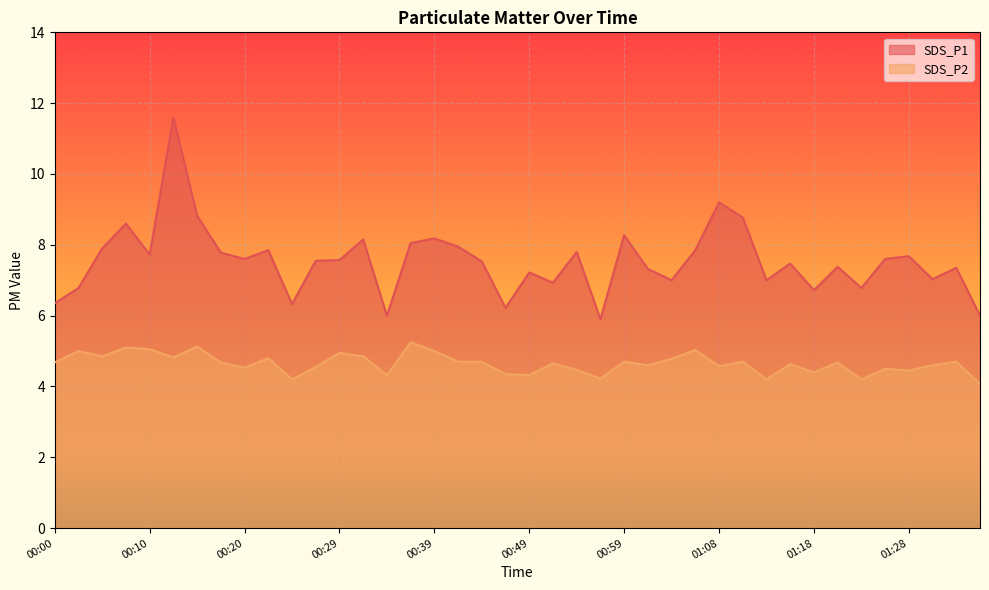

Where is the first local maximum for SDS_P2?

00:03